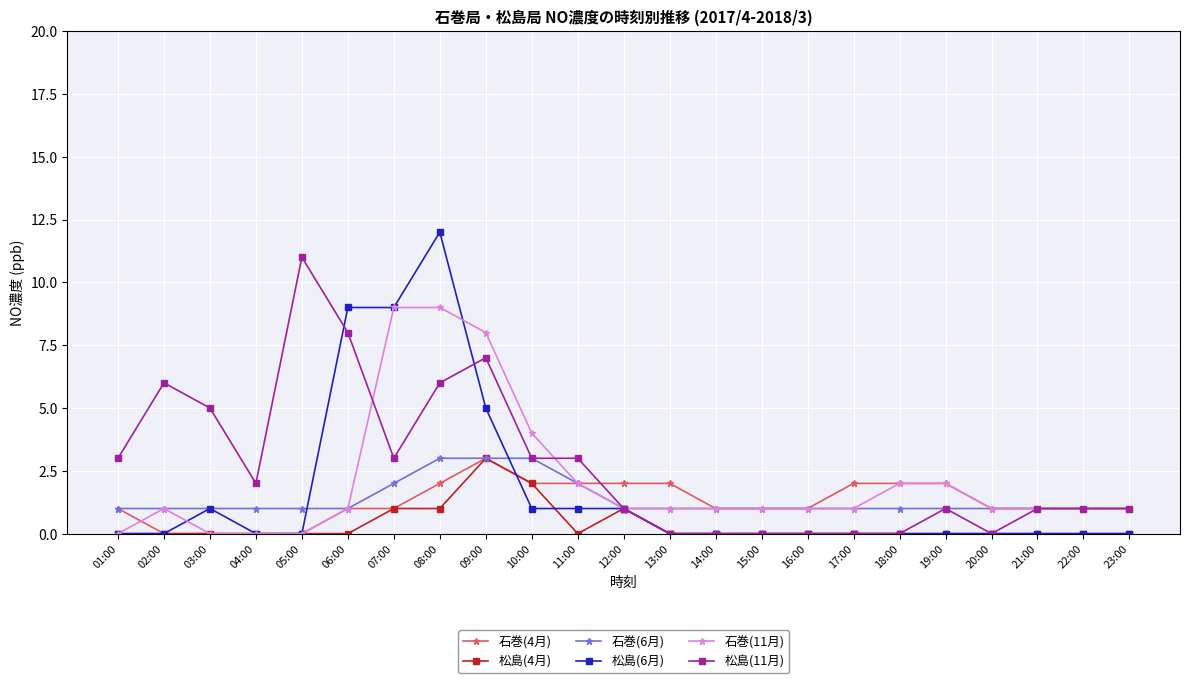

Which series changed the most between 03:00 and 05:00?

松島(11月)